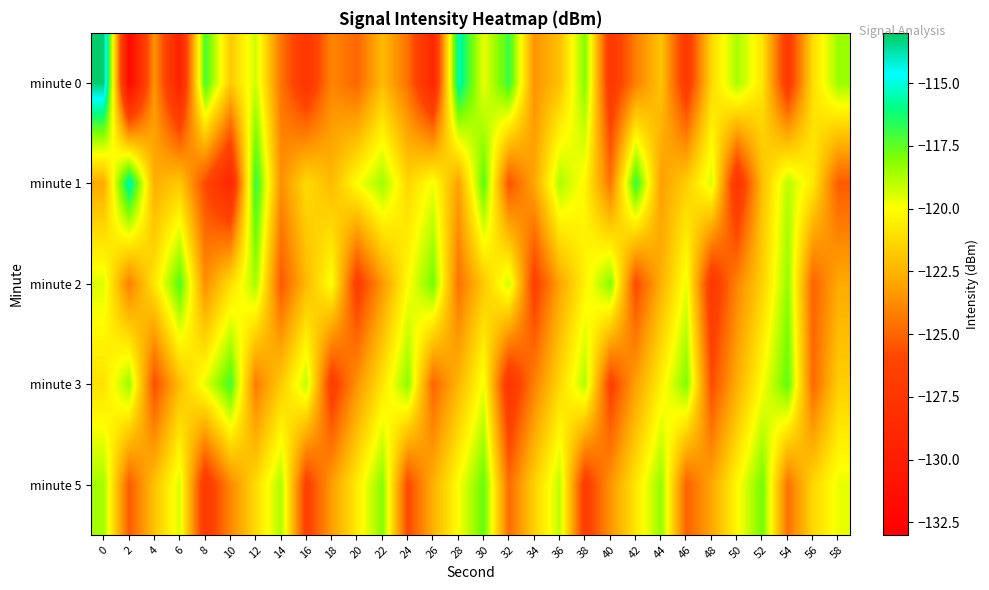

Which has a higher value, 54 or 28?

28